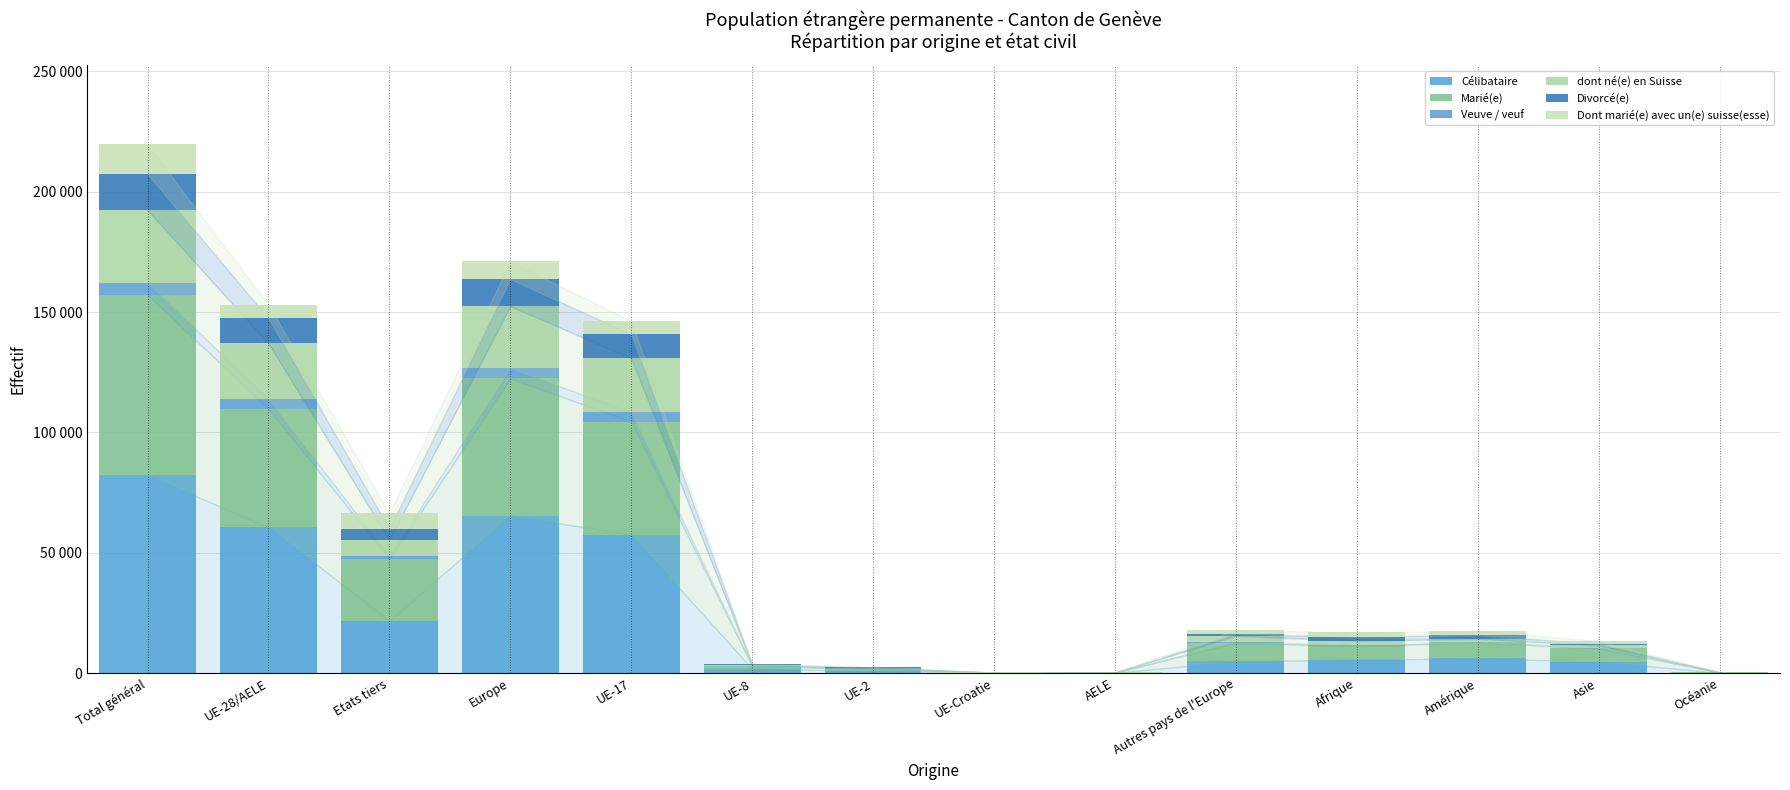

What are all the series names shown in the legend?

Célibataire, Marié(e), Veuve / veuf, dont né(e) en Suisse, Divorcé(e), Dont marié(e) avec un(e) suisse(esse)